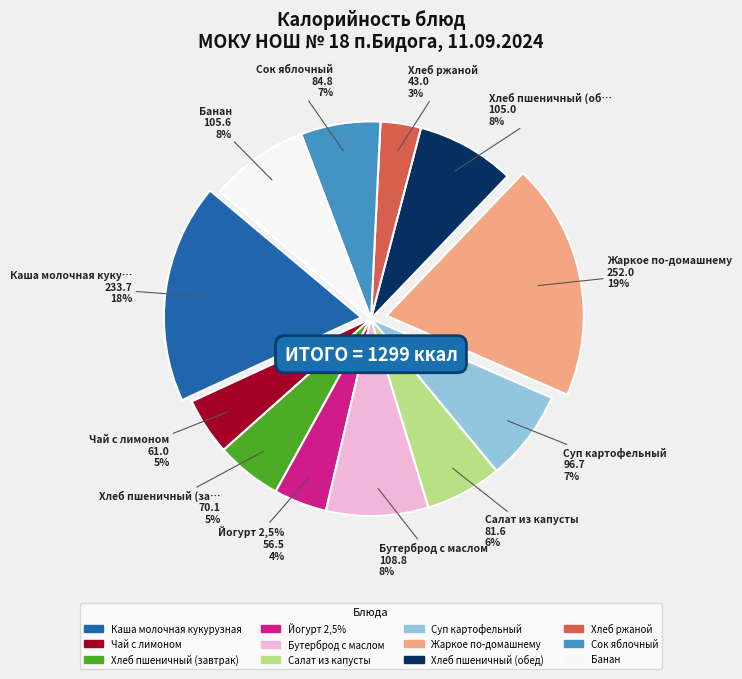

Which category has the biggest portion of the pie?

Жаркое по-домашнему